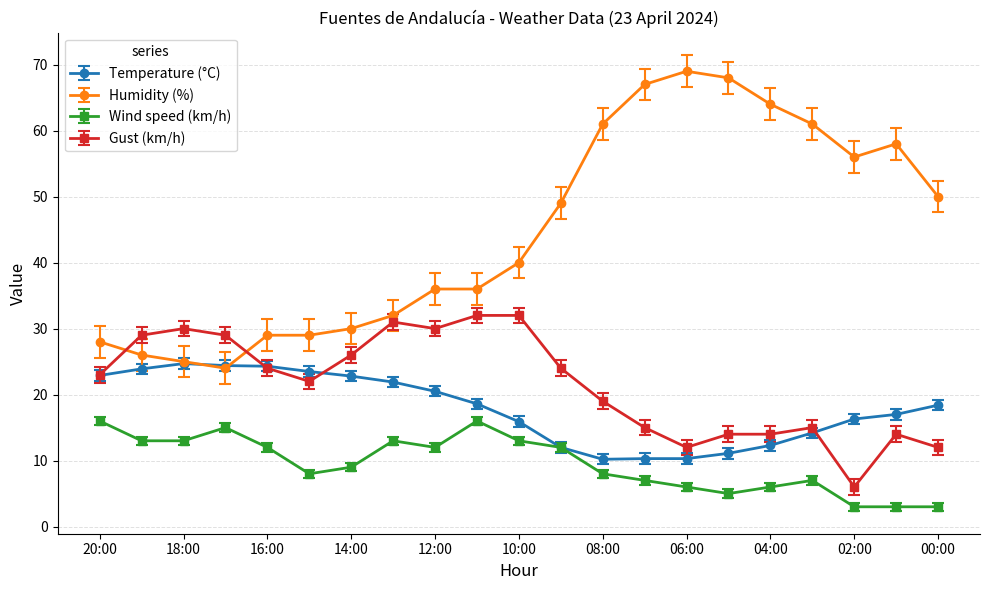

Which series has the largest total across all categories?

Humidity (%)